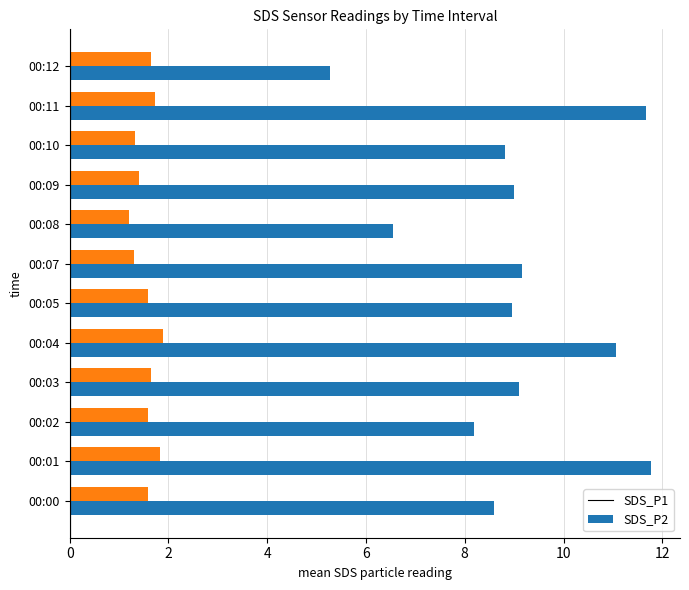

Where is SDS_P2 nearest to the value 1?

00:08